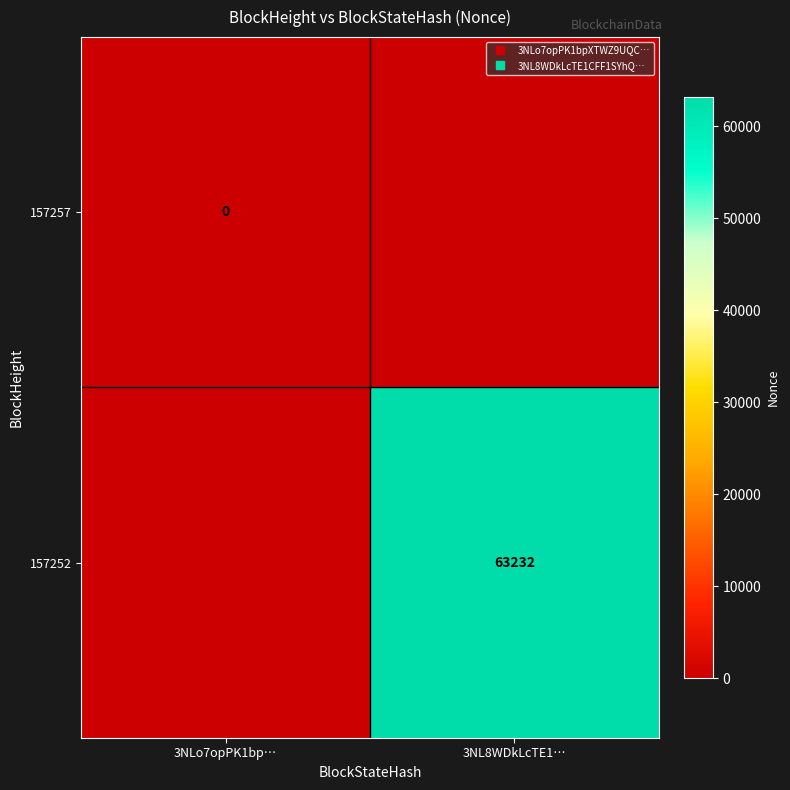

How many series are shown in this chart?

2